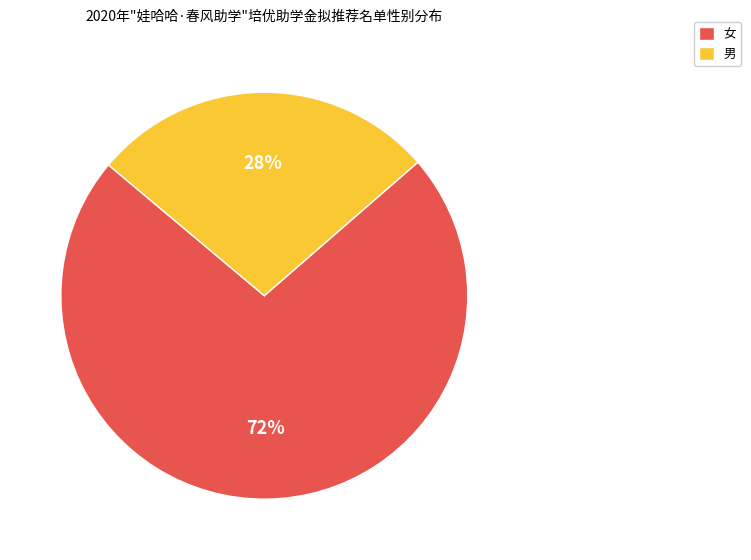

Count the number of slices in the pie.

2